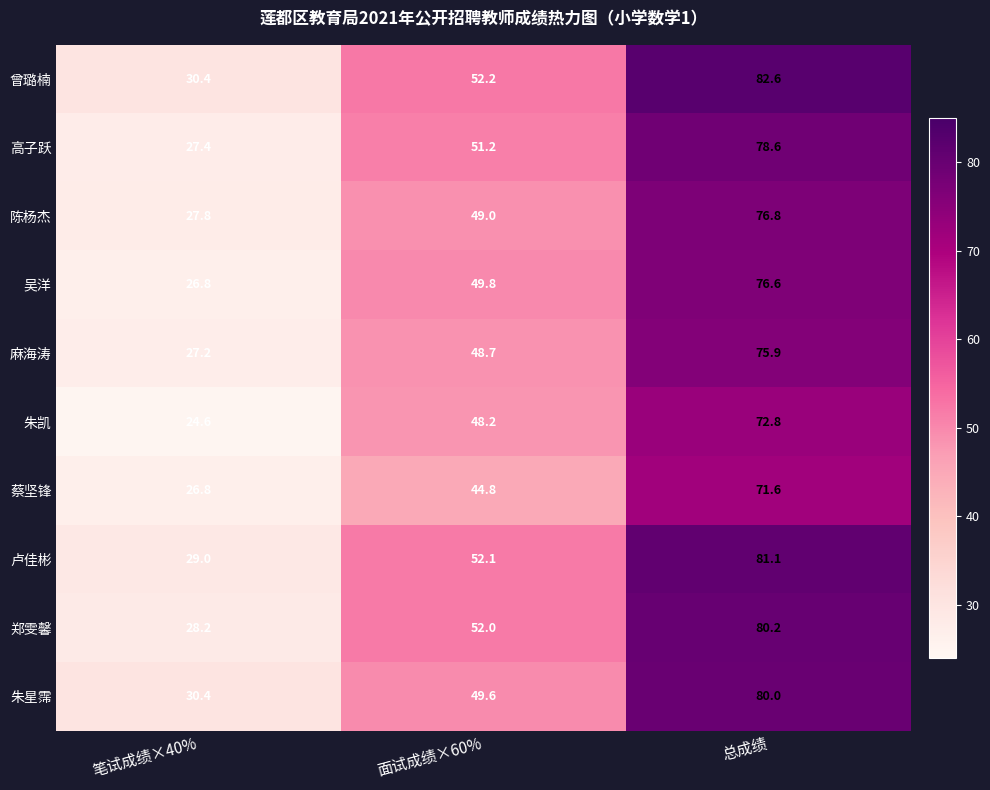

Which series has the widest spread of values?

曾璐楠